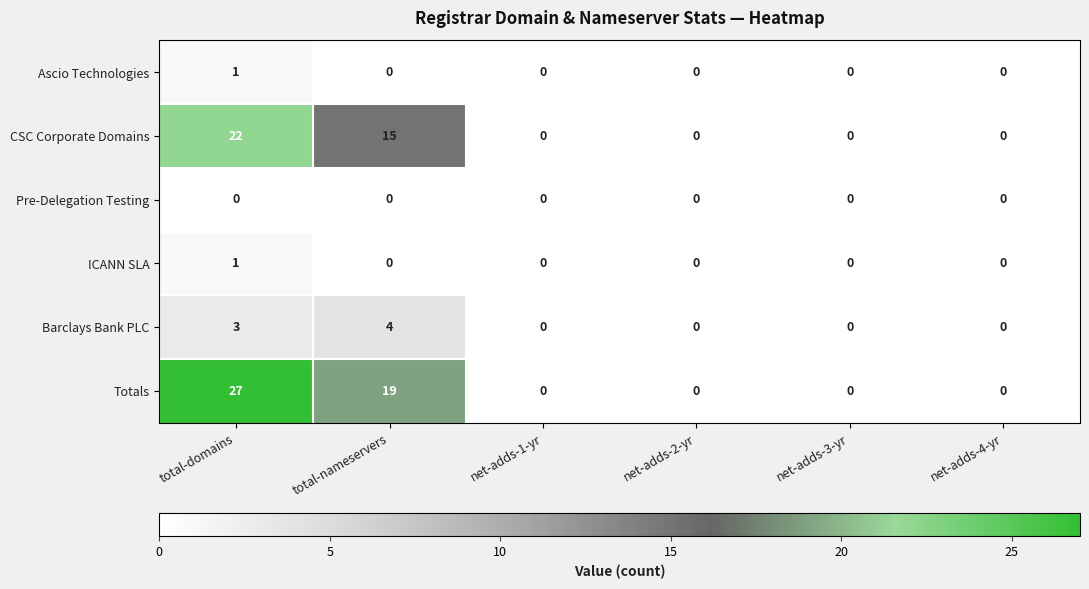

Which category has the highest value in the Ascio Technologies series?

total-domains